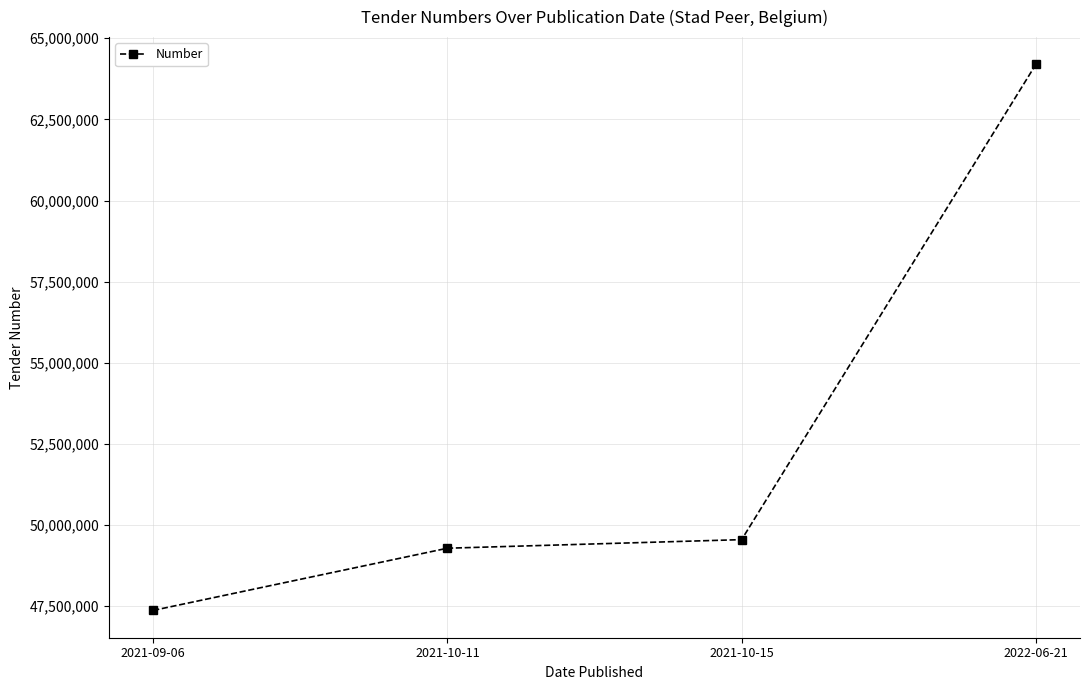

True or false: the data has more than 2 interior local peaks.

False